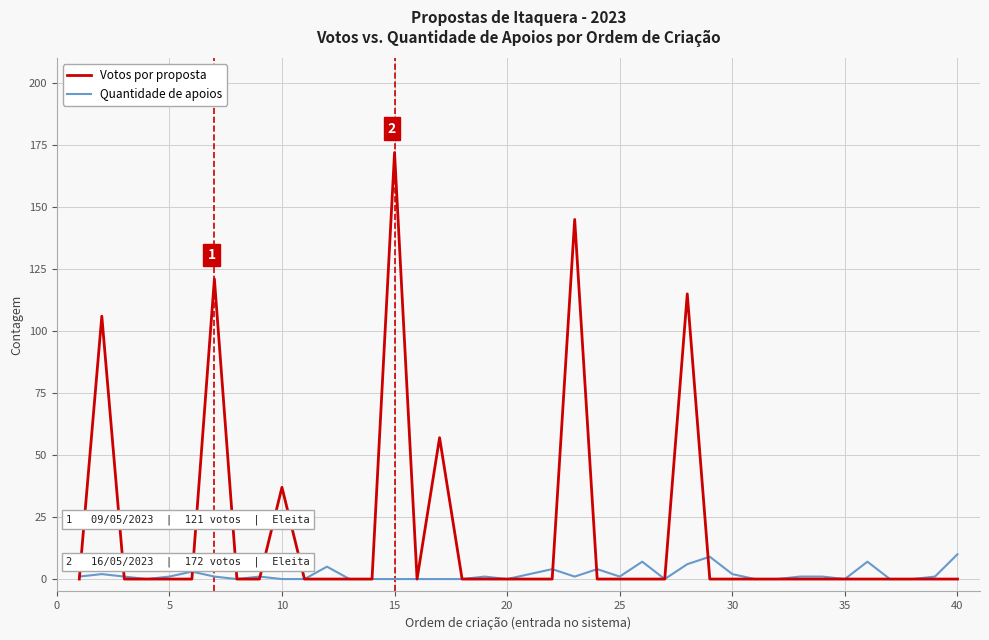

What is the highest value of the Quantidade de apoios series?

10